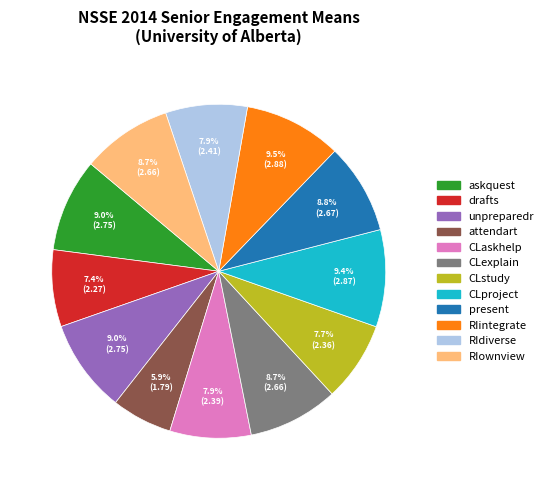

Which slice is the smallest?

attendart